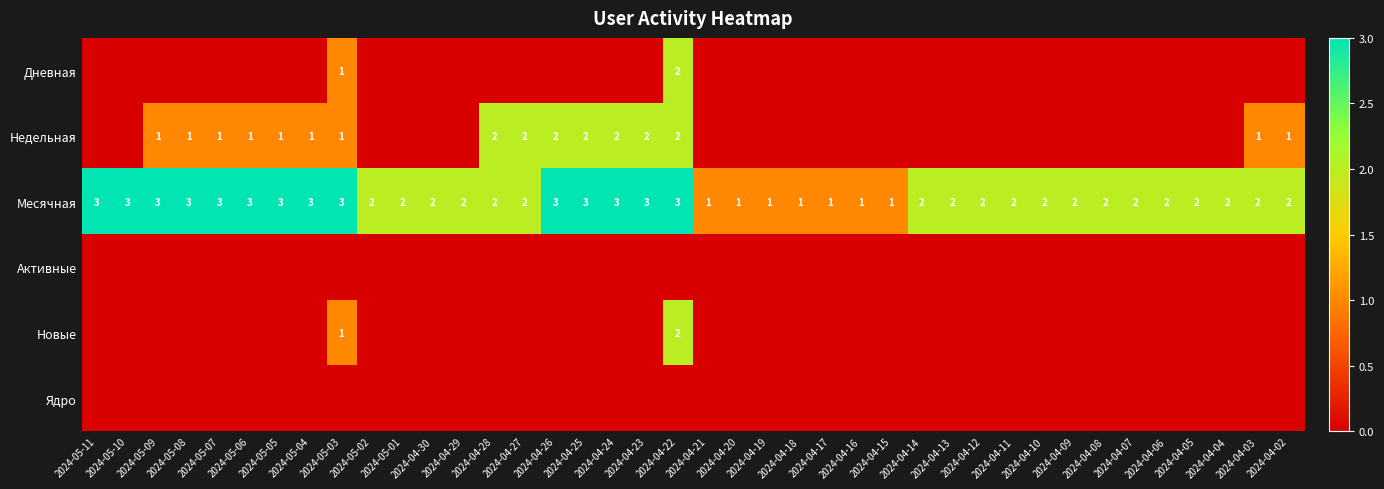

What is the sum of all Месячная values?

87